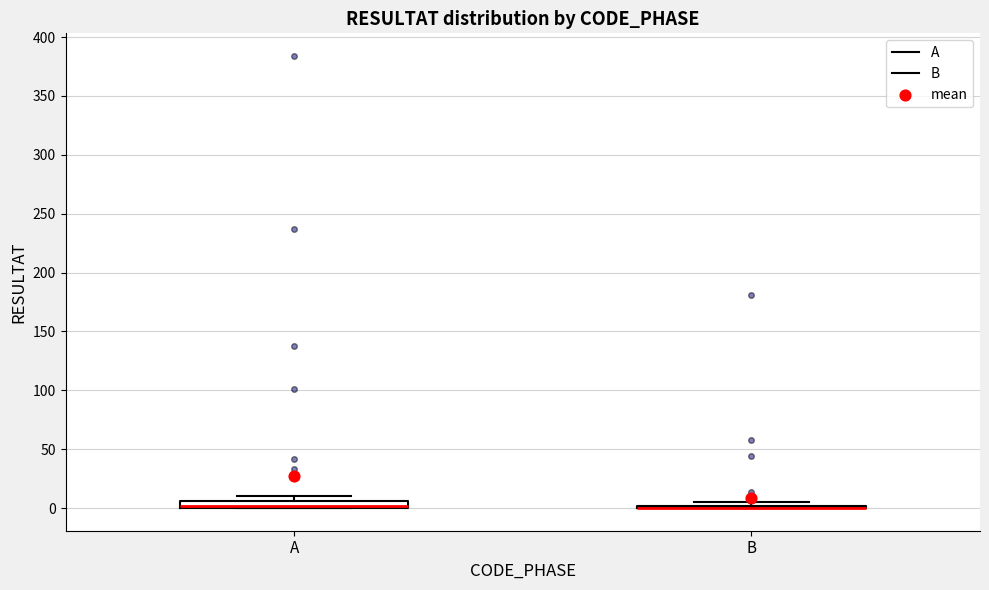

Where is the lower edge of the box for A on the y-axis? The values are not printed on the chart, so give them approximately, as read against the axis.

0